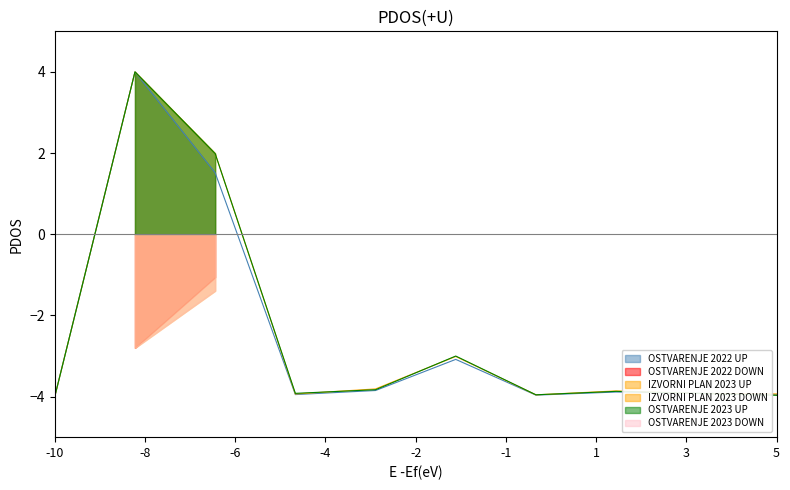

What is the sum of all OSTVARENJE 2022 values?

-25.1